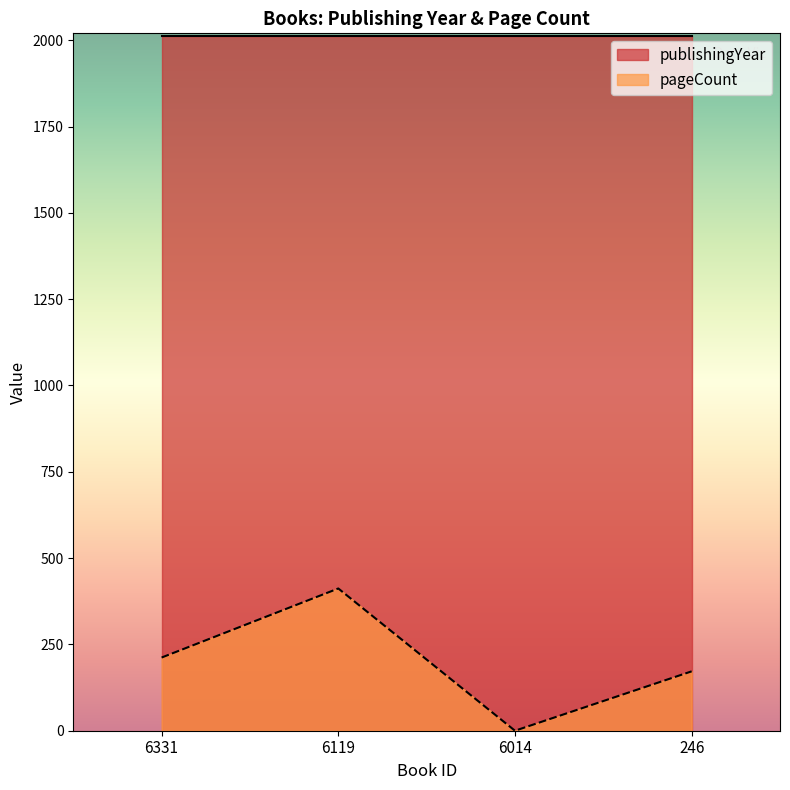

Rank the categories by value from lowest to highest.

6014, 246, 6331, 6119